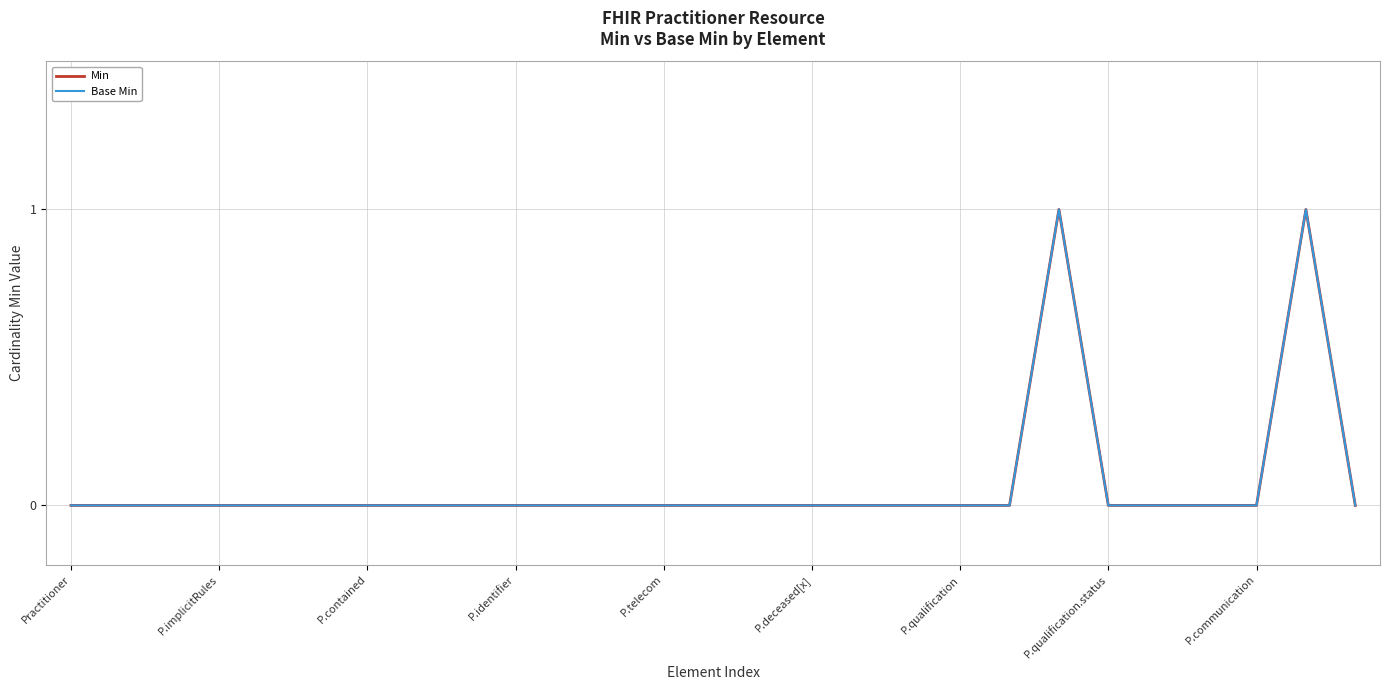

At which category does Min reach its first local peak?

20